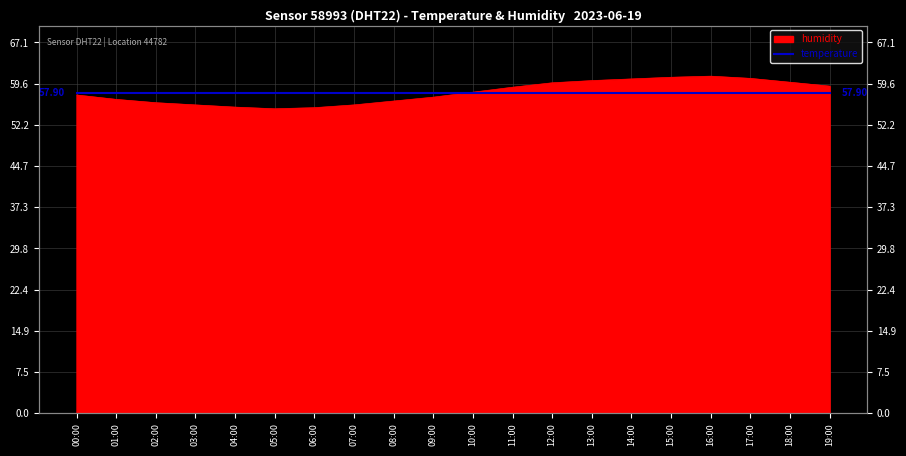

What value does the data have at 17:00?

60.6